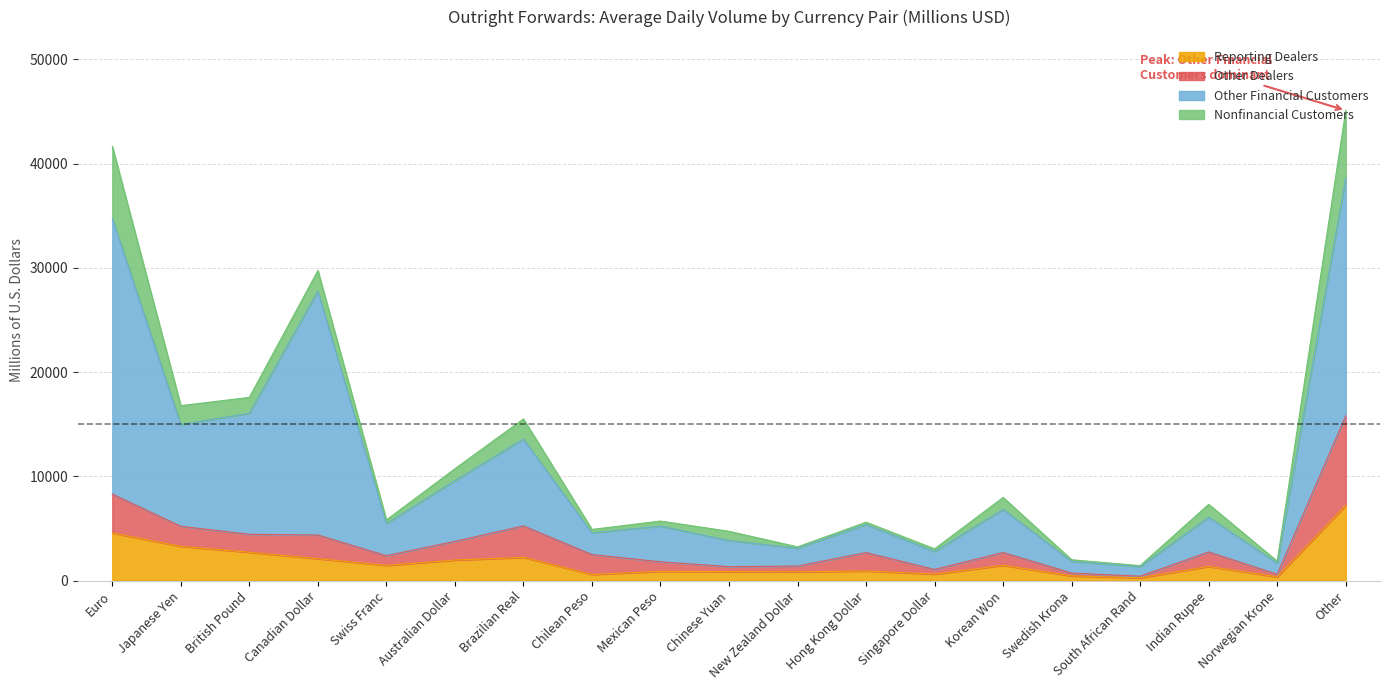

List the labels in order of Other Dealers value, smallest first.

South African Rand, Norwegian Krone, Swedish Krona, Singapore Dollar, Chinese Yuan, New Zealand Dollar, Mexican Peso, Swiss Franc, Chilean Peso, Hong Kong Dollar, Korean Won, Indian Rupee, Australian Dollar, Canadian Dollar, British Pound, Japanese Yen, Brazilian Real, Euro, Other